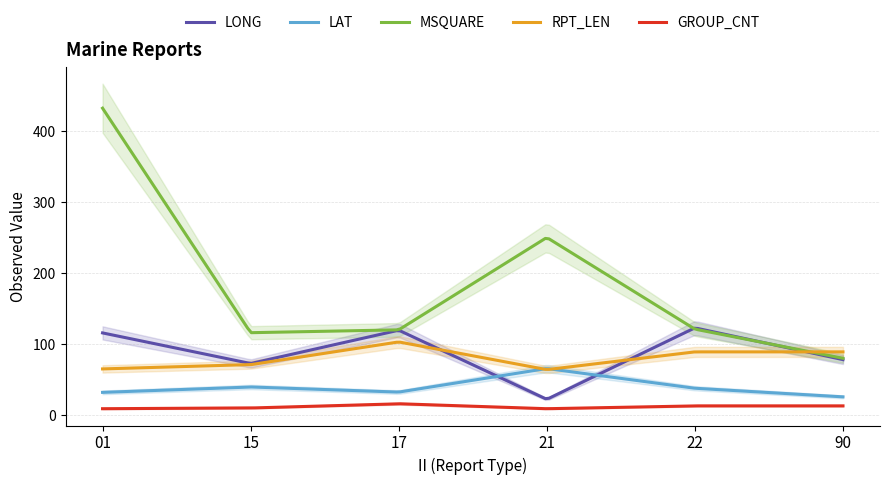

What is the difference between the LONG values at 15 and 90?

5.5